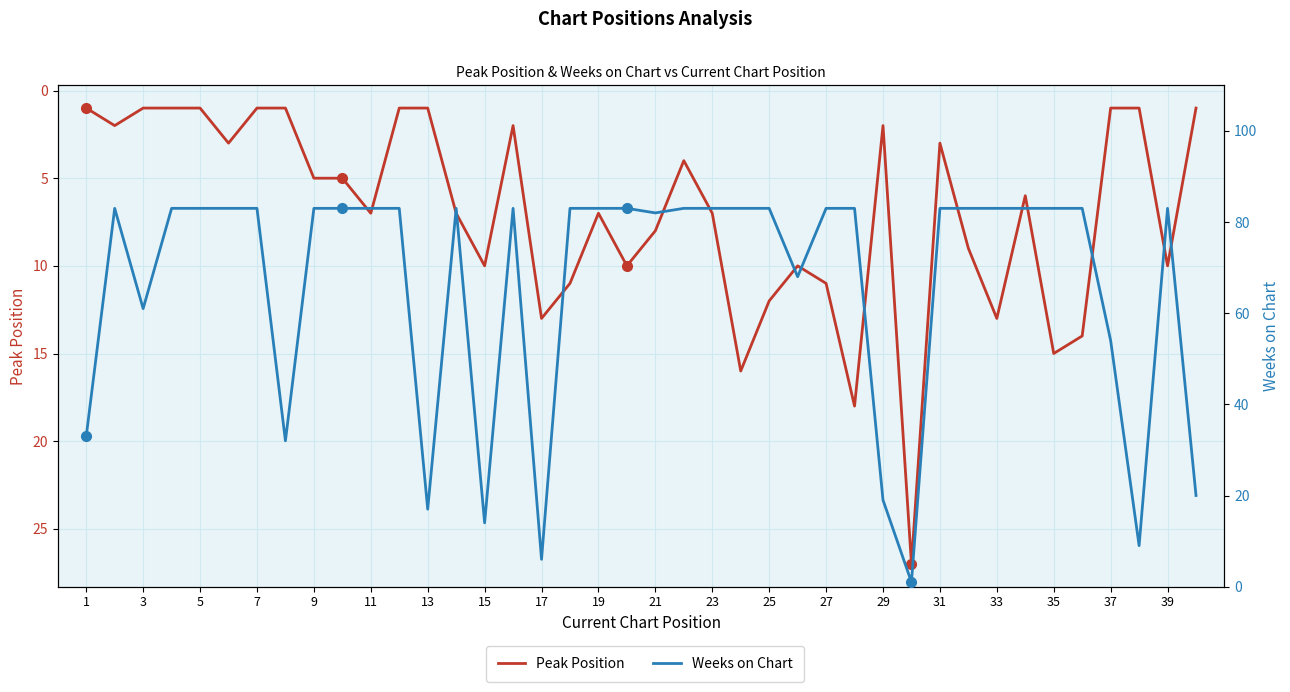

At 3, list the series in order from largest to smallest.

Weeks on Chart, Peak Position